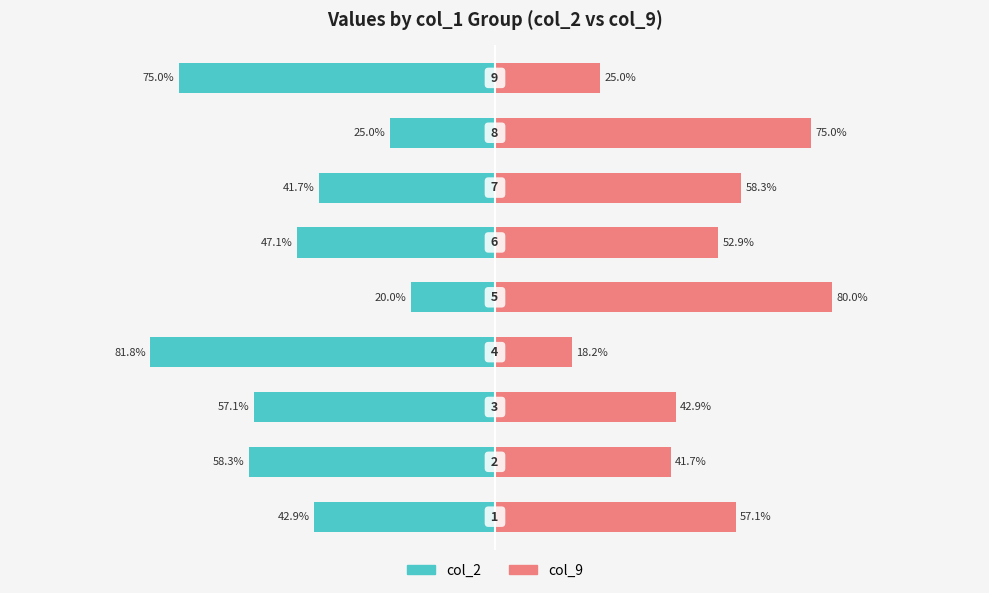

Reading left to right, extract all data points from this chart.

col_2: -42.9	-58.3	-57.1	-81.8	-20.0	-47.1	-41.7	-25.0	-75.0
col_9: 57.1	41.7	42.9	18.2	80.0	52.9	58.3	75.0	25.0